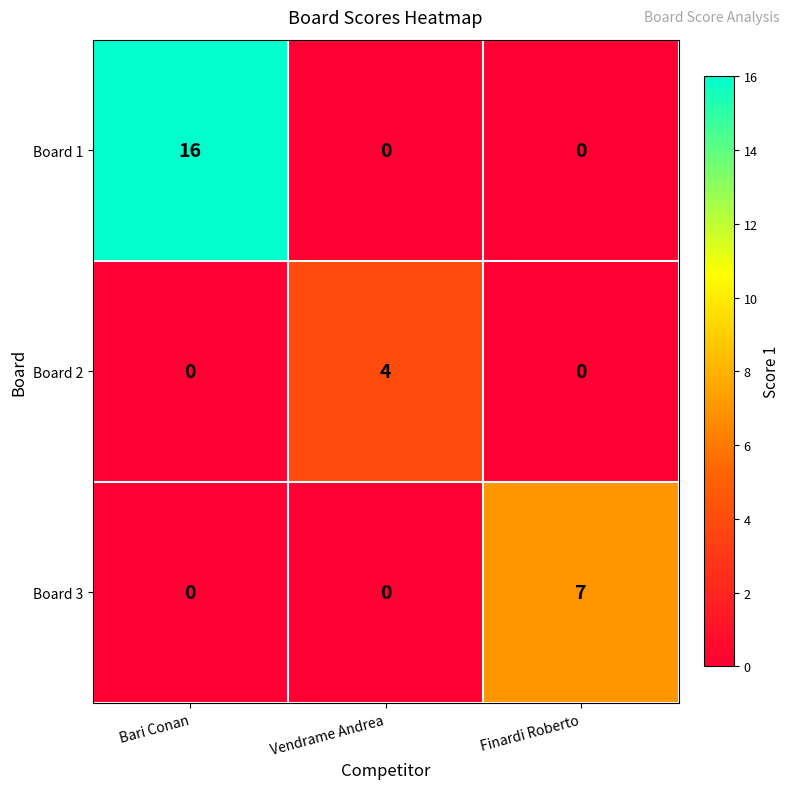

List the series in order of their peak value, highest first.

Board 1, Board 3, Board 2